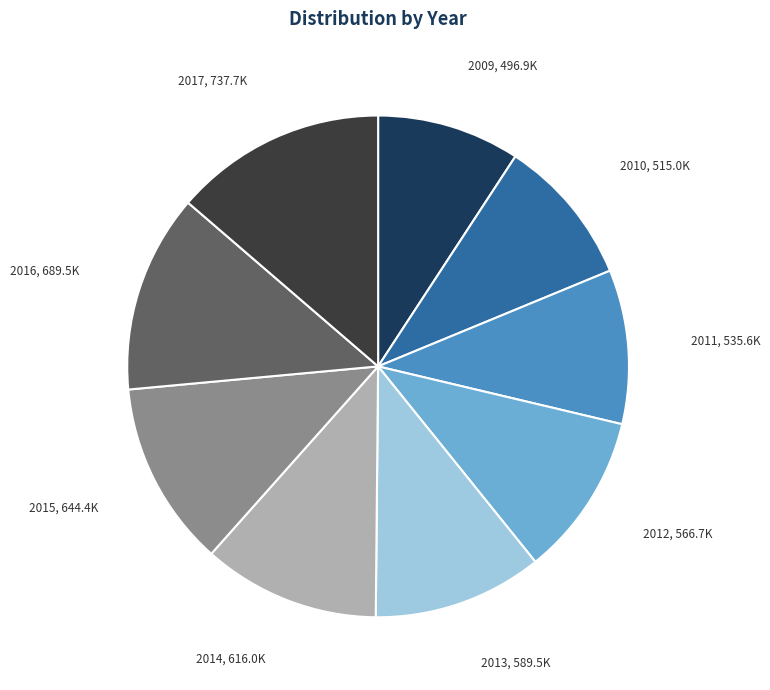

Is there any slice that represents more than half of the pie?

No